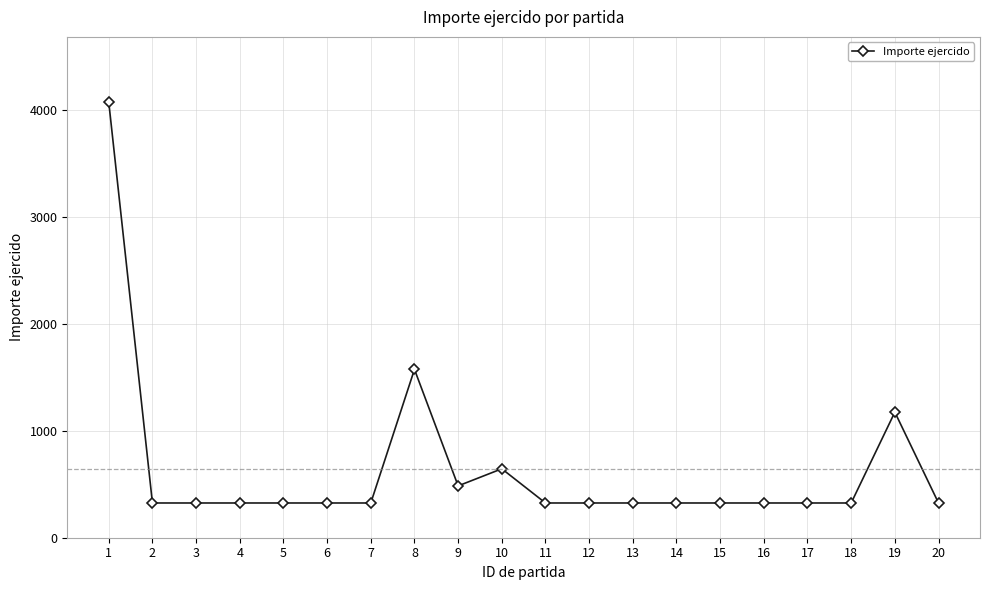

How many lines are shown in the chart?

1